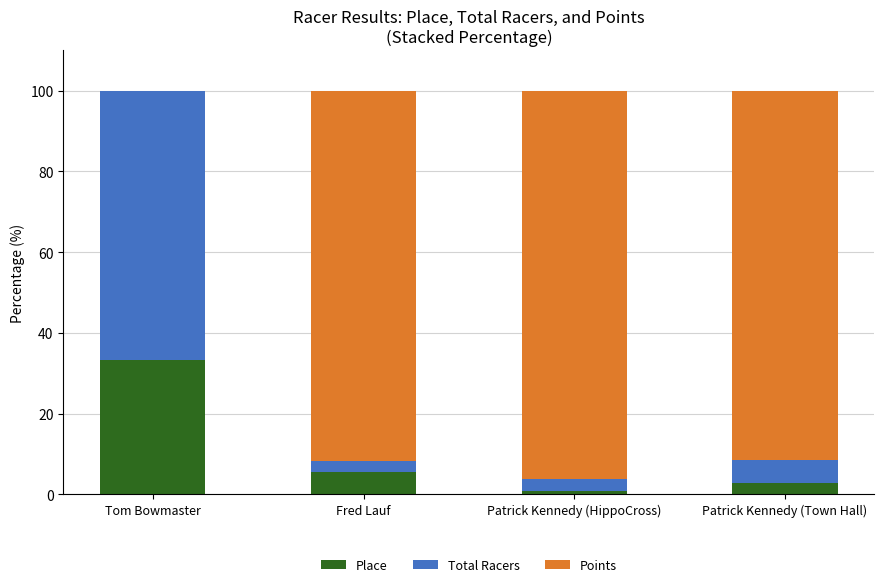

At which label is Place closest to 17?

Fred Lauf